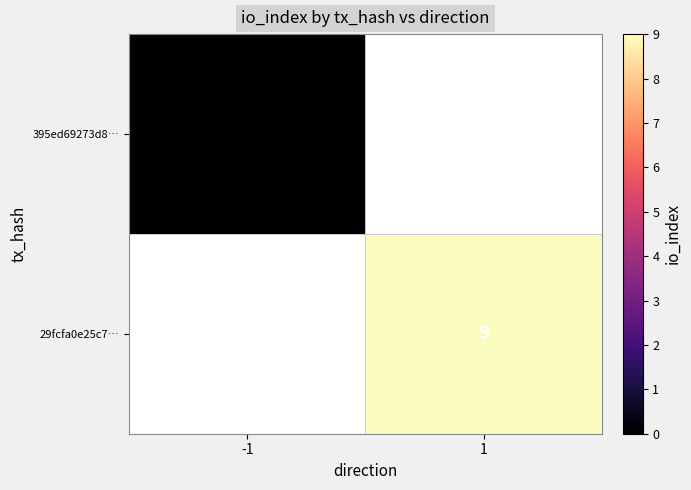

The value of 29fcfa0e25c7… at 1 is 9. True or false?

True